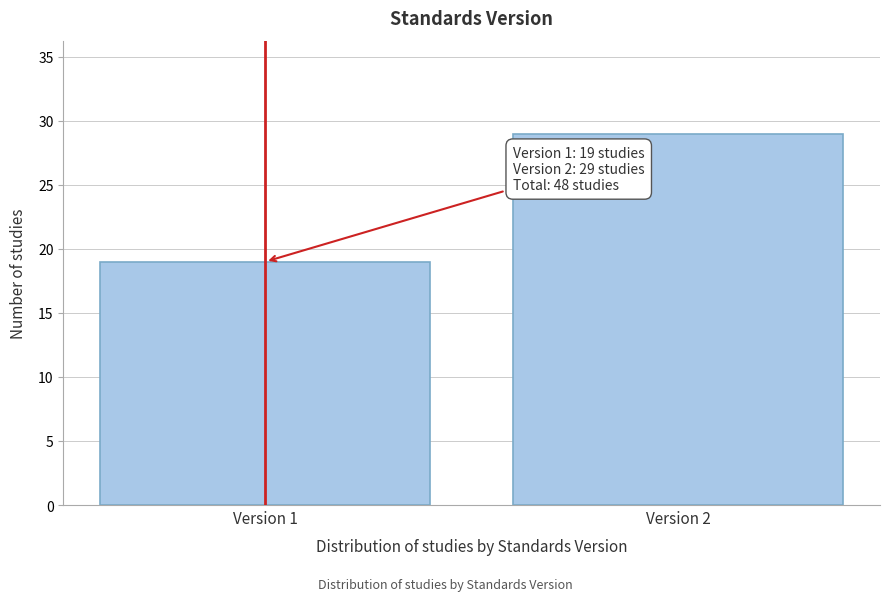

Reading left to right, what are all the values shown in this chart?

Version 1=19	Version 2=29